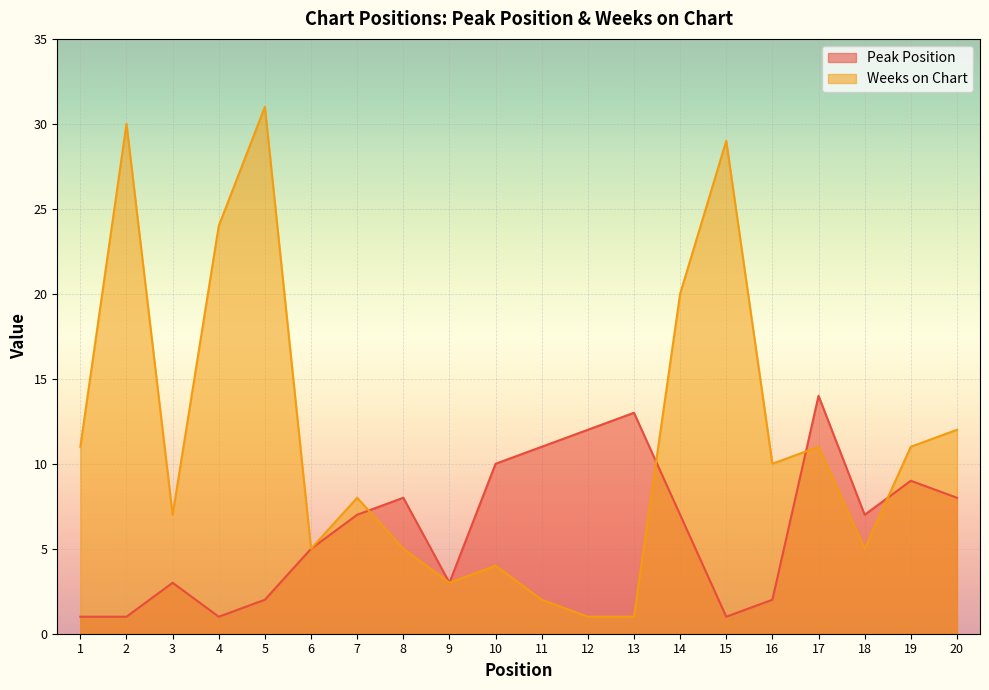

Reading left to right, what are all the values shown in this chart?

Peak Position: 1=1	2=1	3=3	4=1	5=2	6=5	7=7	8=8	9=3	10=10	11=11	12=12	13=13	14=7	15=1	16=2	17=14	18=7	19=9	20=8
Weeks on Chart: 1=11	2=30	3=7	4=24	5=31	6=5	7=8	8=5	9=3	10=4	11=2	12=1	13=1	14=20	15=29	16=10	17=11	18=5	19=11	20=12